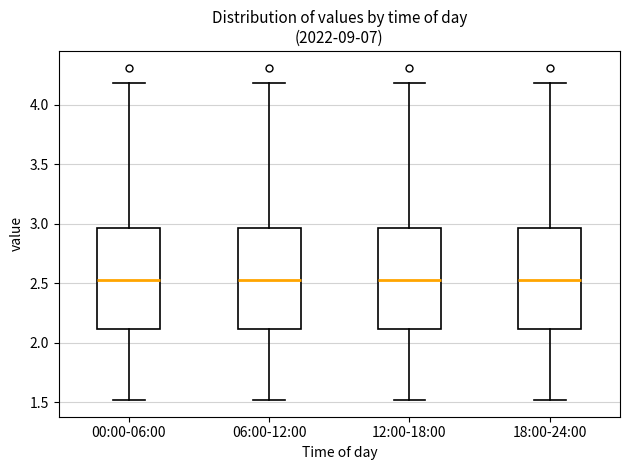

Reading left to right, transcribe this box plot: for each box, give where its median line is, the range the box spans, and where its two whiskers end, as read against the y-axis. The values are not printed on the chart, so give them approximately, as read against the axis.

00:00-06:00: median 2.55, box 2.10 to 2.95, whiskers 1.50 to 4.20
06:00-12:00: median 2.55, box 2.10 to 2.95, whiskers 1.50 to 4.20
12:00-18:00: median 2.55, box 2.10 to 2.95, whiskers 1.50 to 4.20
18:00-24:00: median 2.55, box 2.10 to 2.95, whiskers 1.50 to 4.20